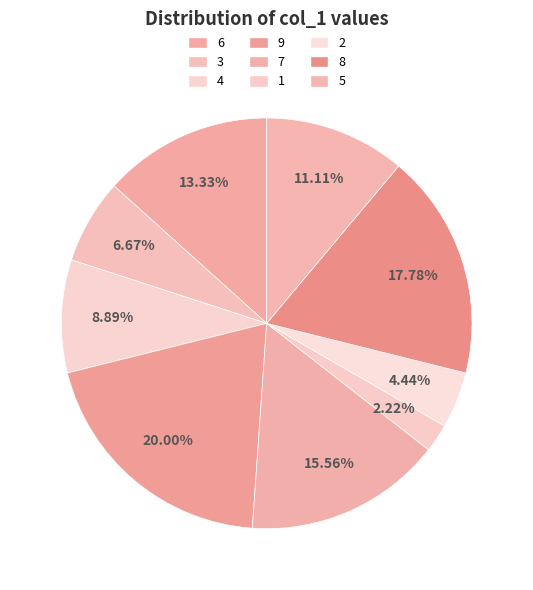

Count the number of slices in the pie.

9